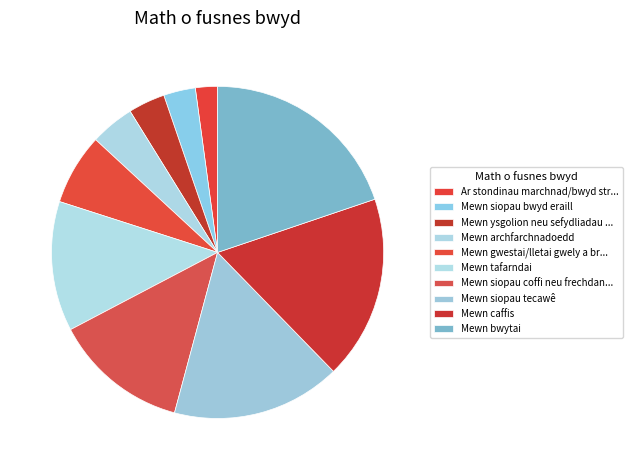

Does any single category account for the majority?

No